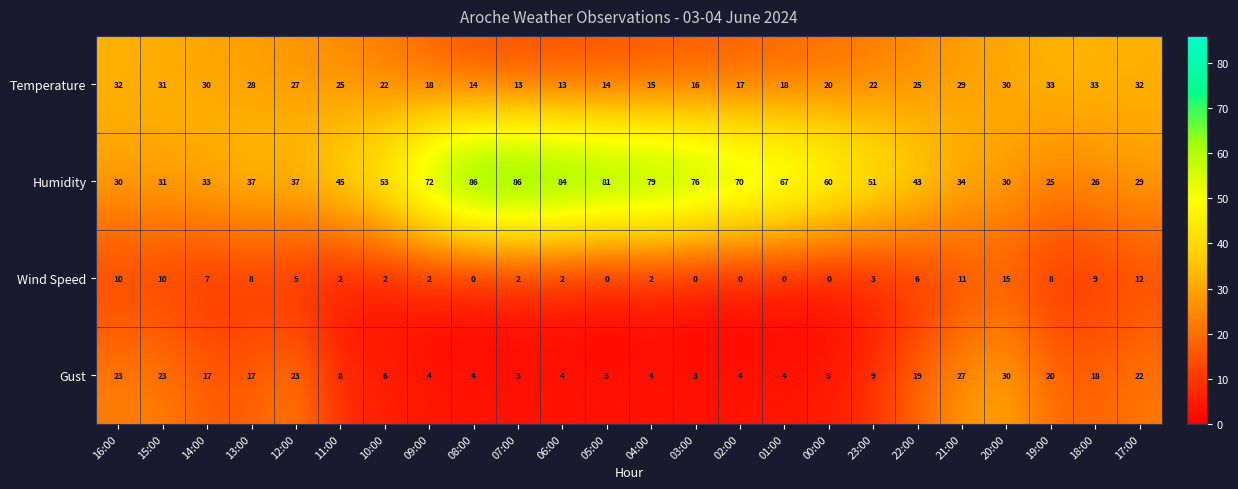

List the series in order of their overall mean, lowest first.

Wind Speed, Gust, Temperature, Humidity